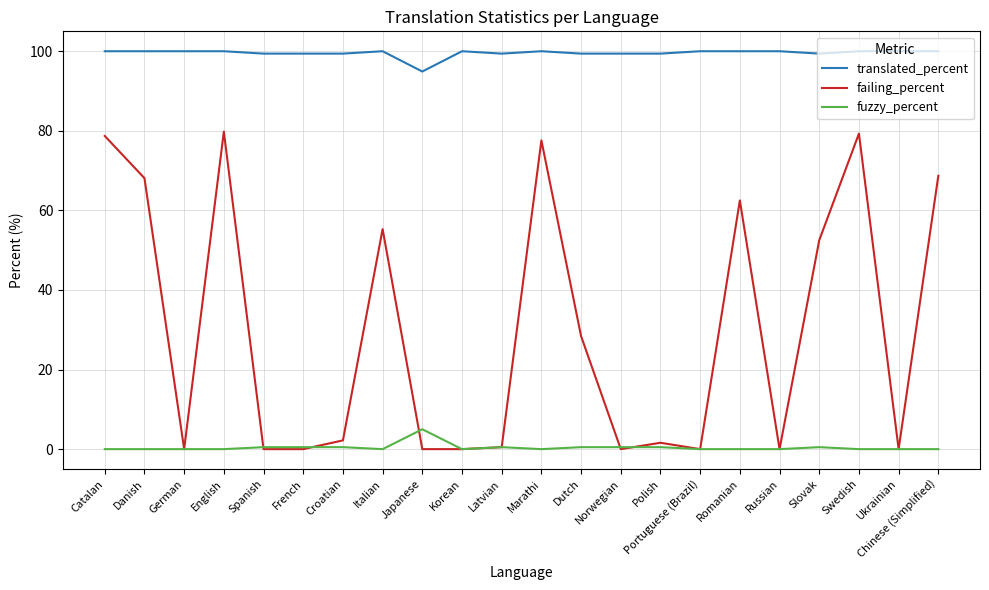

Is the value of fuzzy_percent at English greater than the value of failing_percent at Croatian?

No